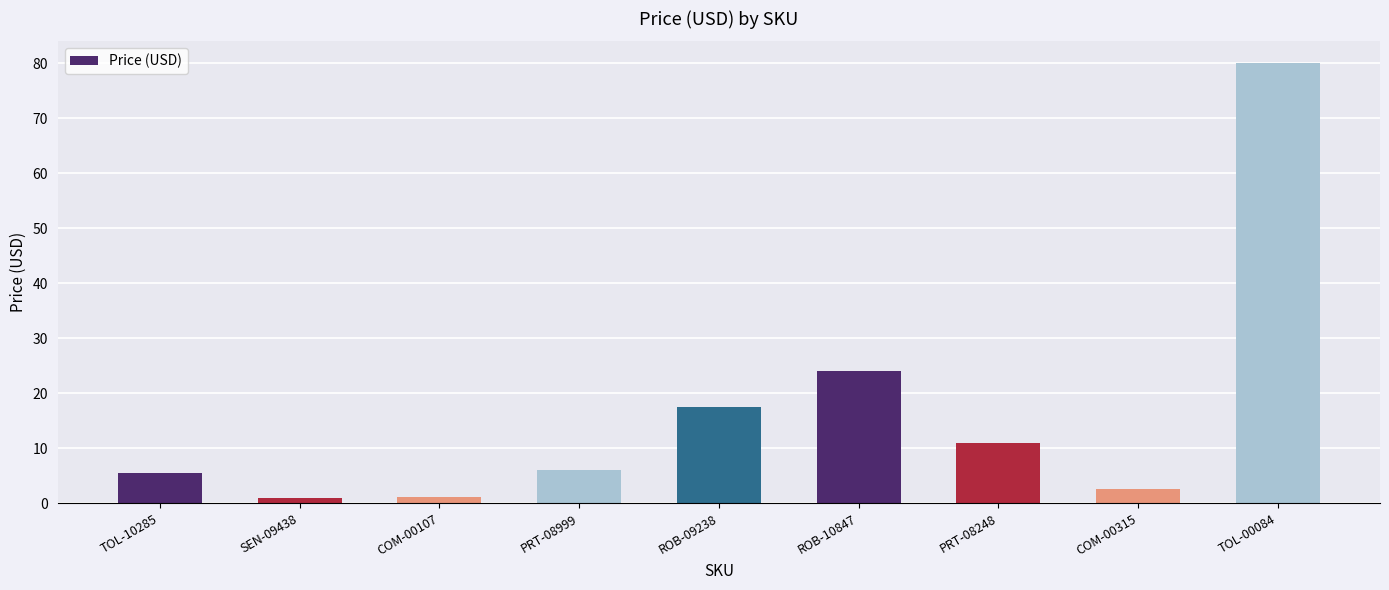

Are the bars grouped side by side (vs. stacked)?

No